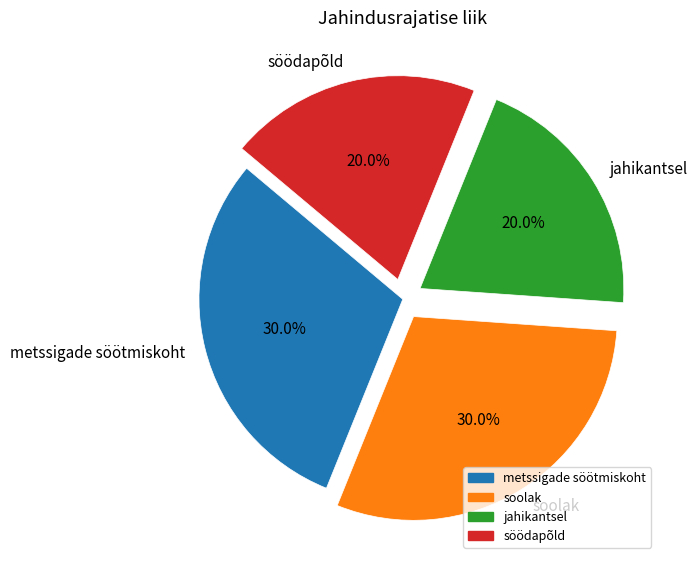

To the nearest percent, what portion does metssigade söötmiskoht represent?

30%